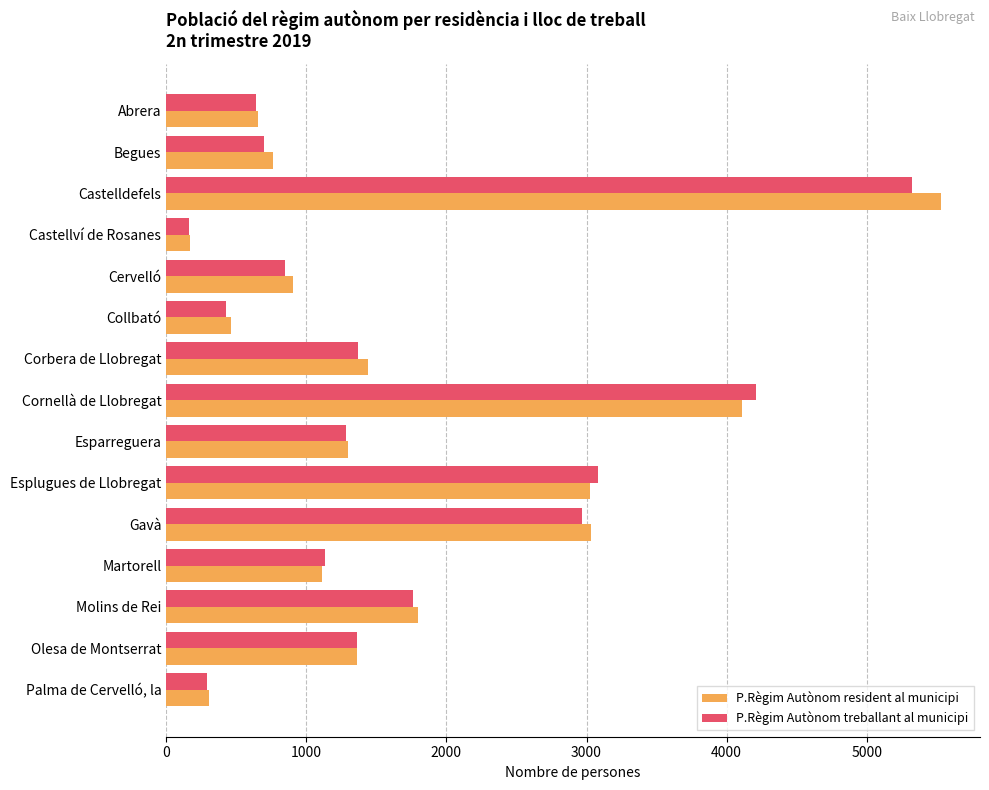

Read the P.Règim Autònom treballant al municipi value at Collbató.

428